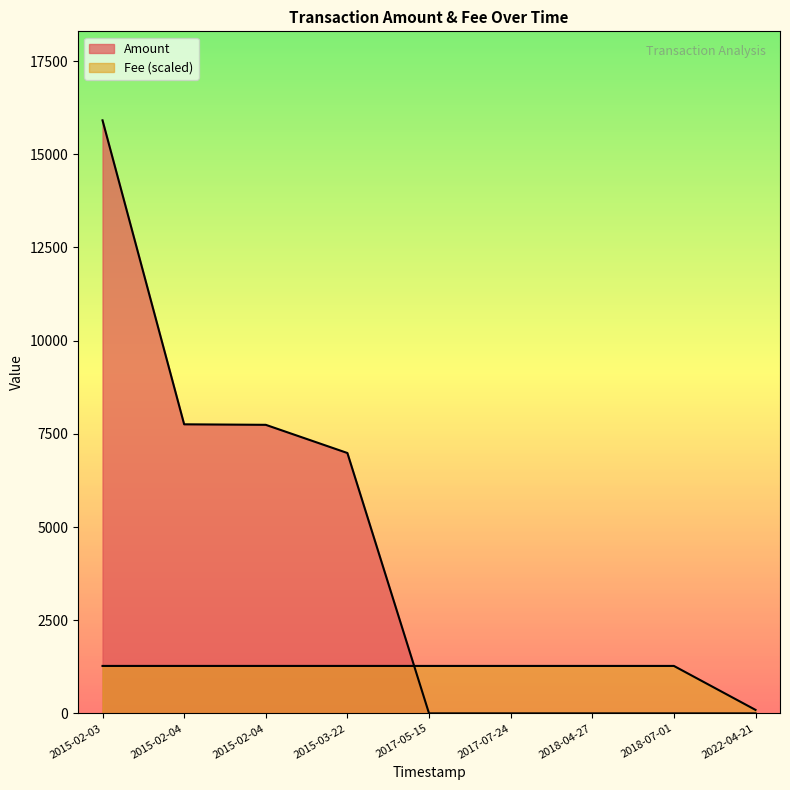

What is the highest value of the Amount series?

15912.0